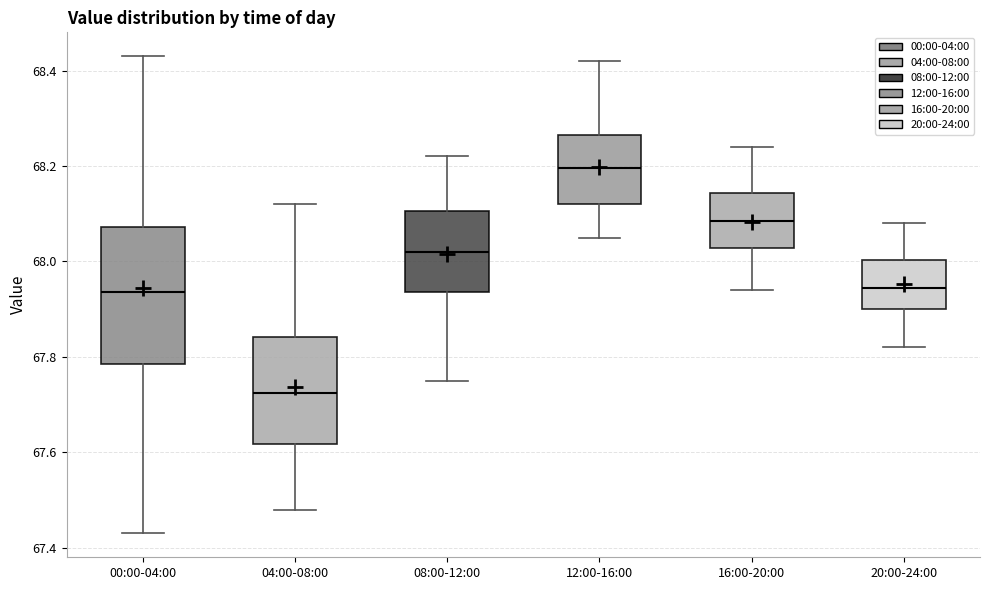

Comparing the boxes themselves (not the whiskers), which one is the tallest?

00:00-04:00